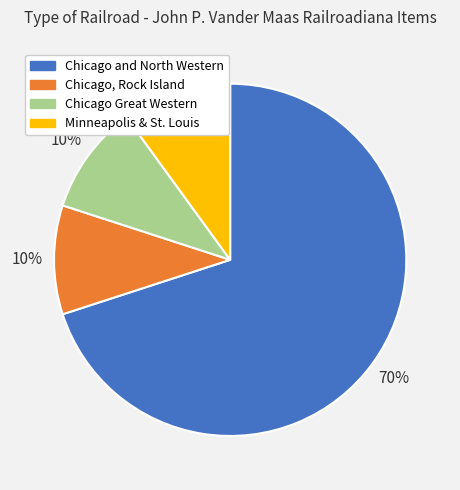

Count the number of slices in the pie.

4